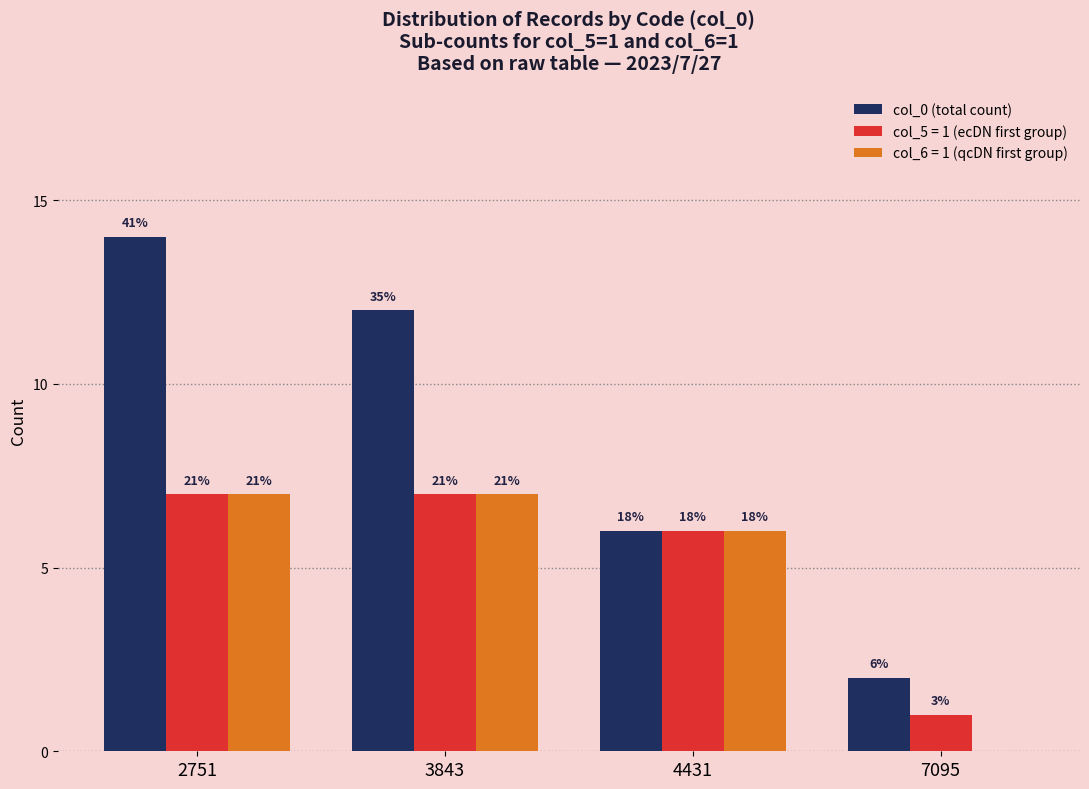

Between 7095 and 2751, which is larger?

2751